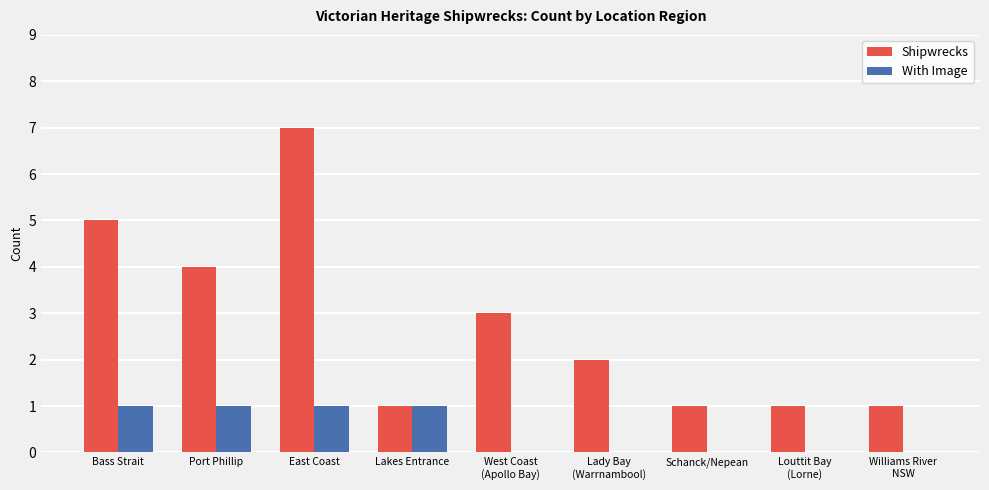

At which label is Shipwrecks closest to 4?

Port Phillip